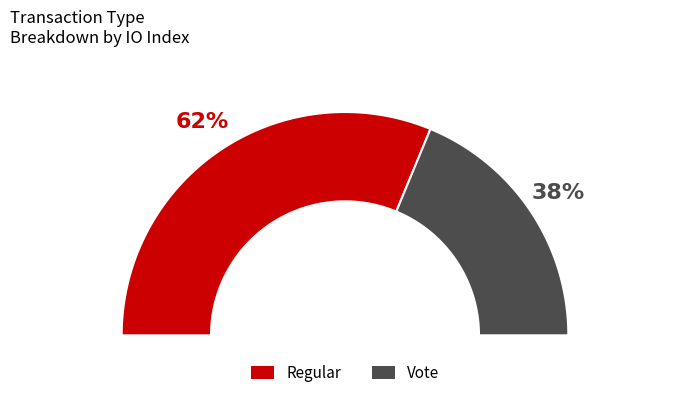

To the nearest percent, what is the average slice percentage?

50%